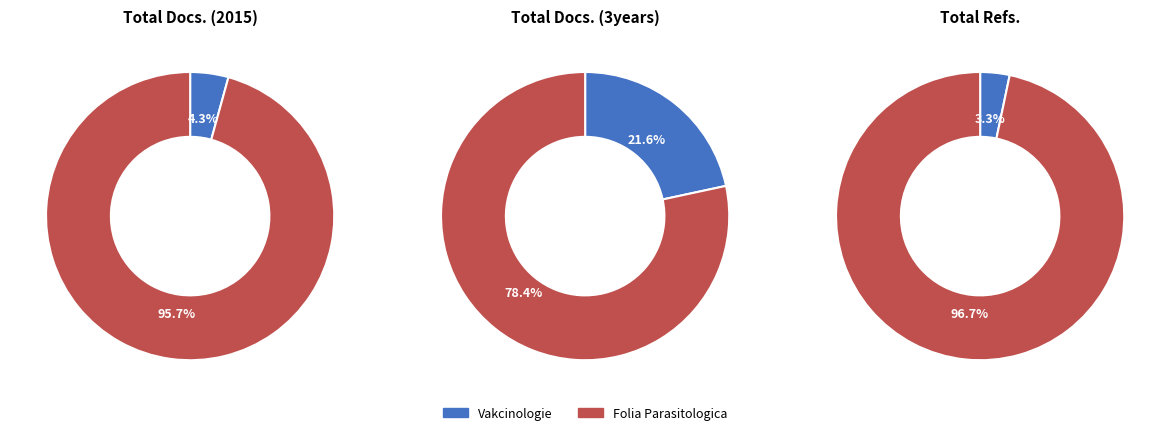

To the nearest percent, what portion does Vakcinologie represent?

22%